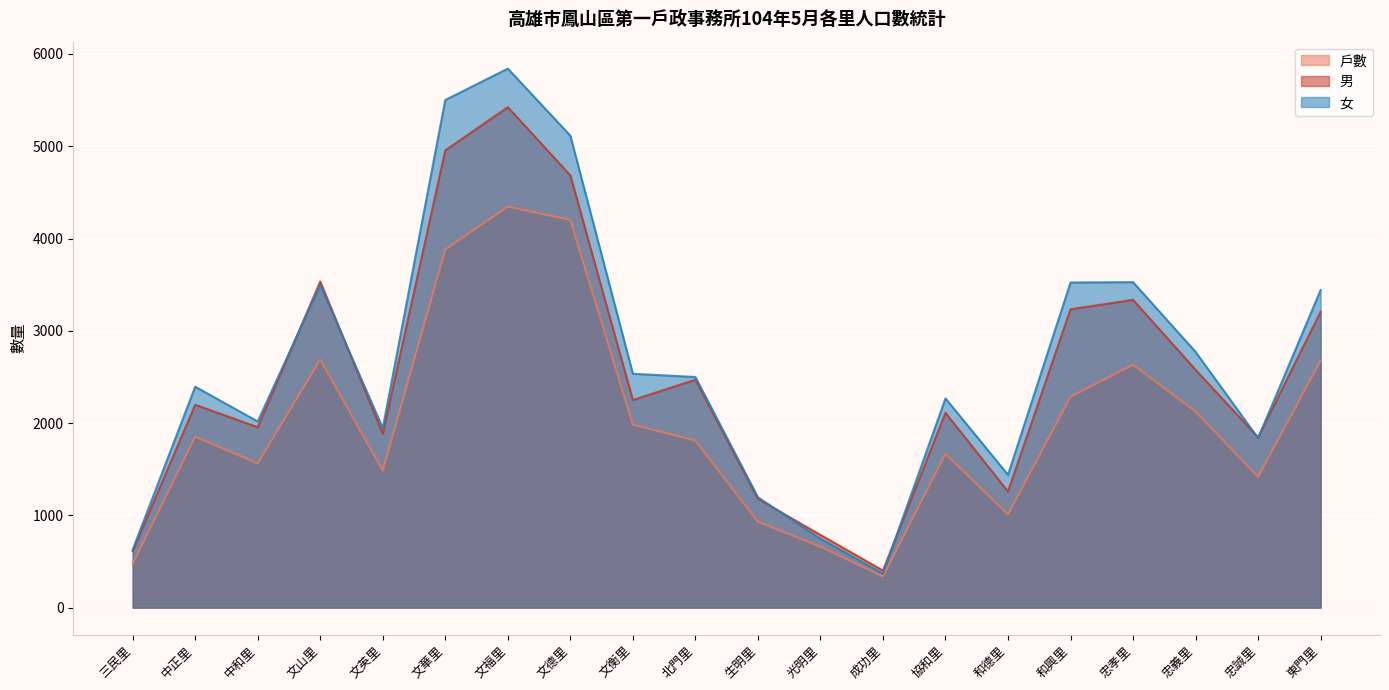

True or false: 男 and 戶數 cross at least once.

False